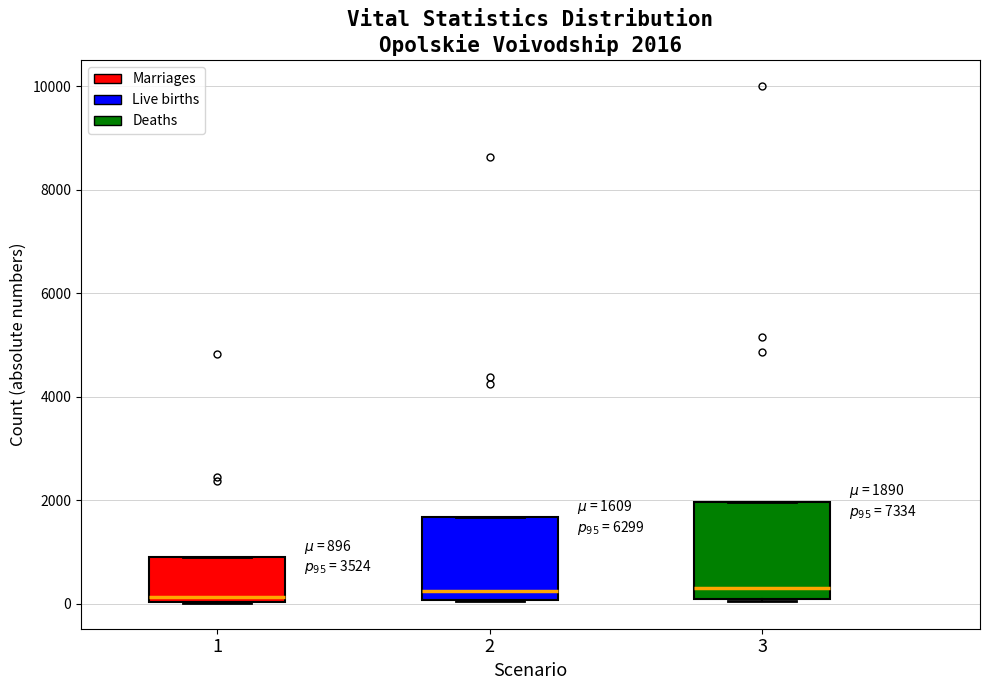

Comparing the boxes themselves (not the whiskers), which one is the tallest?

3